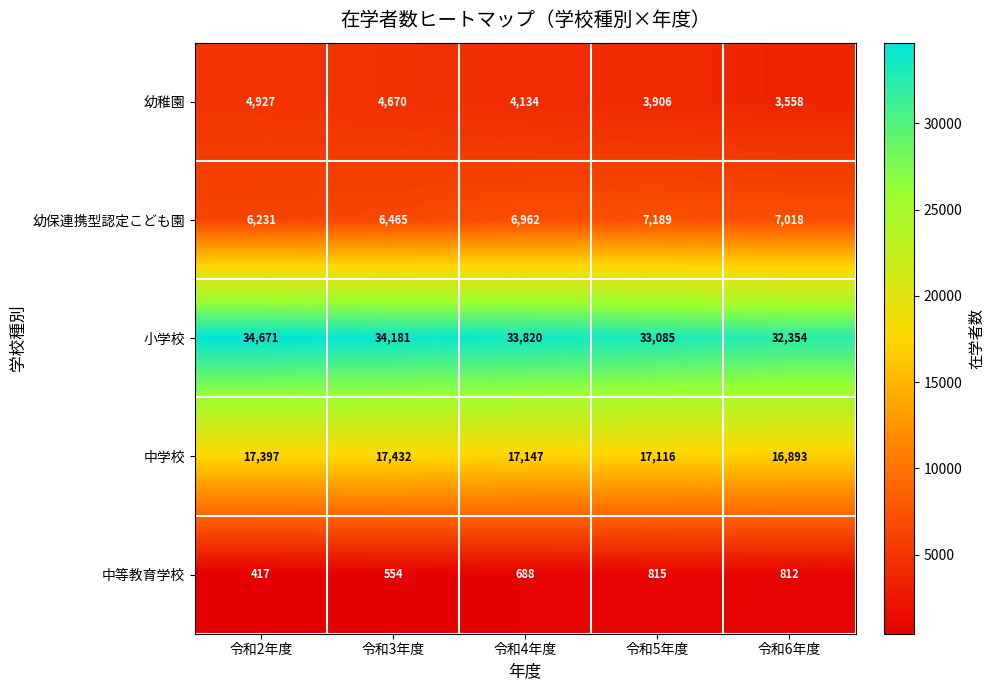

Reading left to right, extract all data points from this chart.

幼稚園: 令和2年度=4927	令和3年度=4670	令和4年度=4134	令和5年度=3906	令和6年度=3558
幼保連携型認定こども園: 令和2年度=6231	令和3年度=6465	令和4年度=6962	令和5年度=7189	令和6年度=7018
小学校: 令和2年度=34671	令和3年度=34181	令和4年度=33820	令和5年度=33085	令和6年度=32354
中学校: 令和2年度=17397	令和3年度=17432	令和4年度=17147	令和5年度=17116	令和6年度=16893
中等教育学校: 令和2年度=417	令和3年度=554	令和4年度=688	令和5年度=815	令和6年度=812